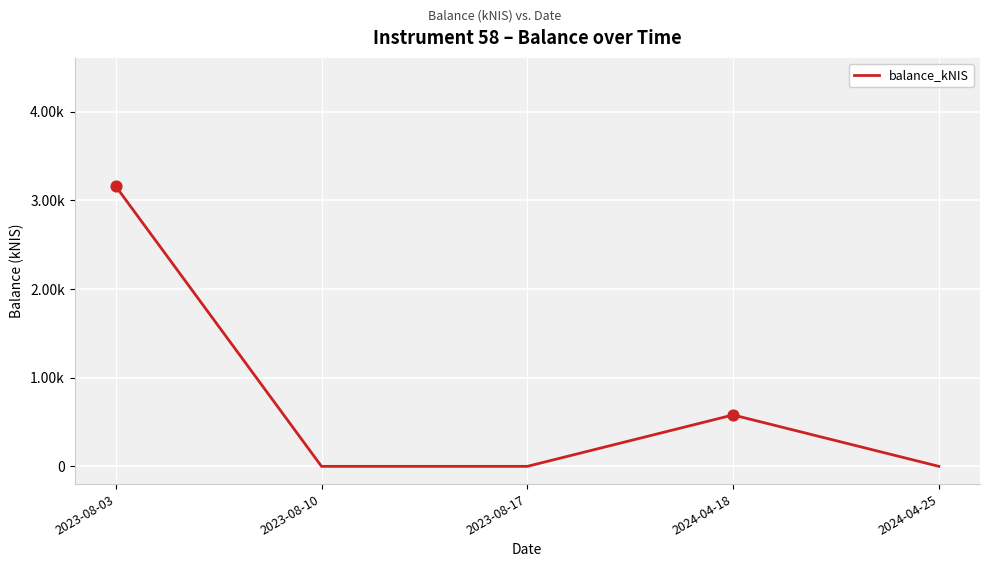

Which has a higher value, 2024-04-18 or 2023-08-10?

2024-04-18